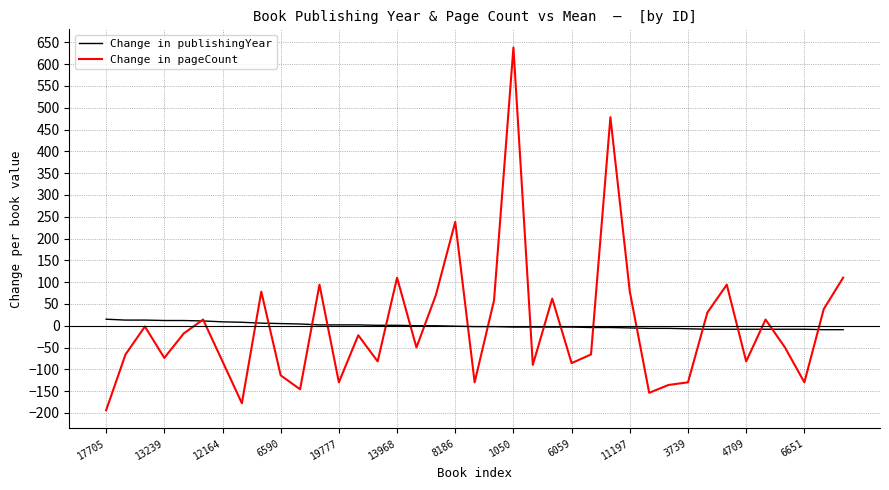

Rank the series by their maximum value, from highest to lowest.

Change in pageCount, Change in publishingYear